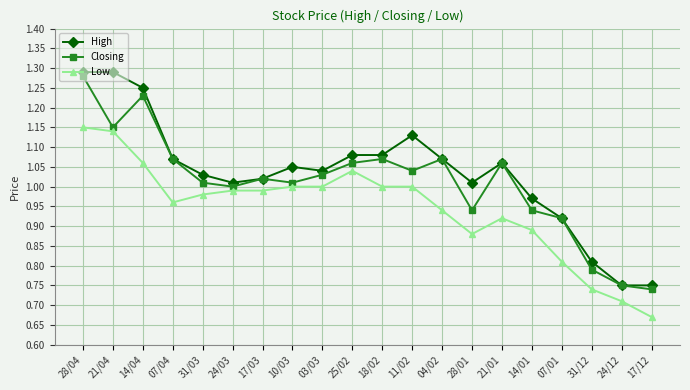

What is the label of the 11th point from the left?

18/02